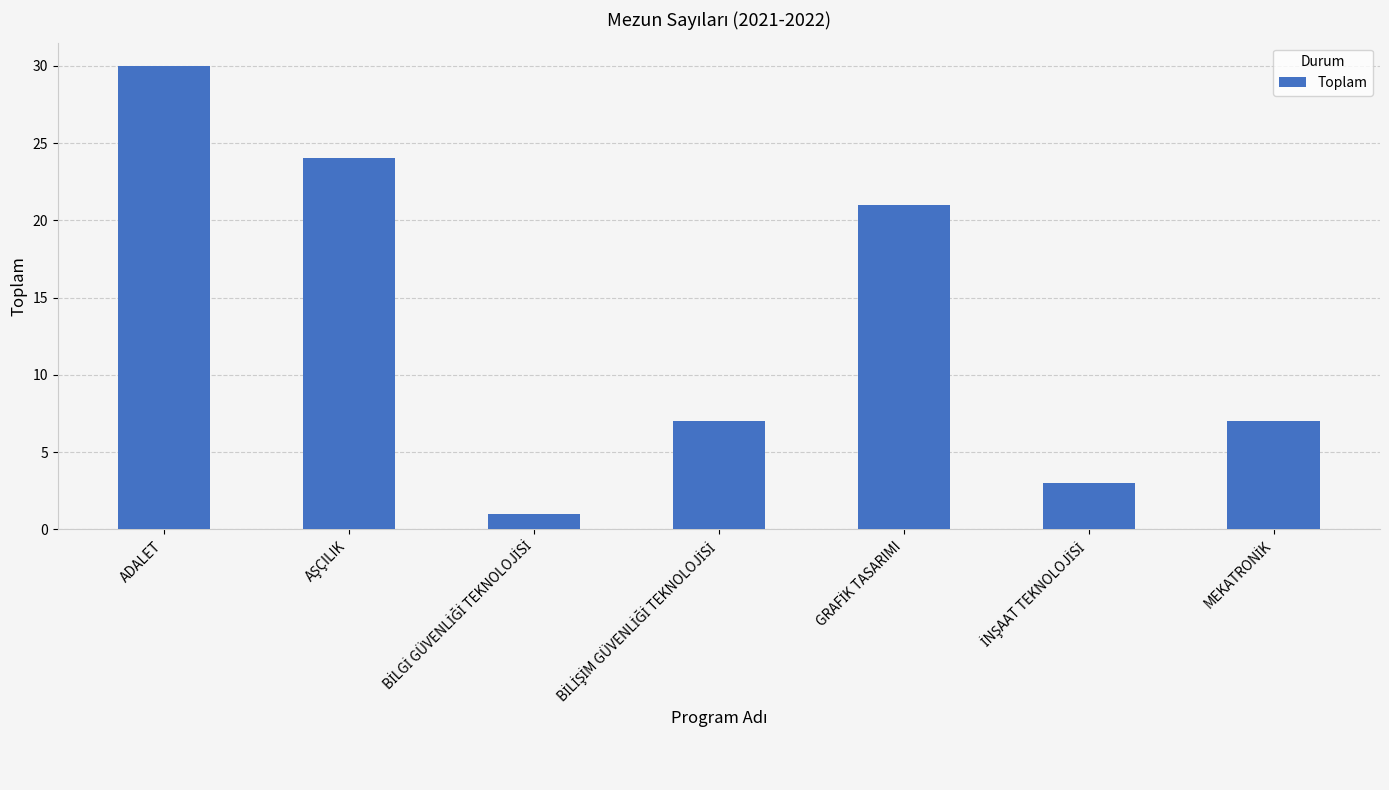

What is the approximate value at ADALET?

30